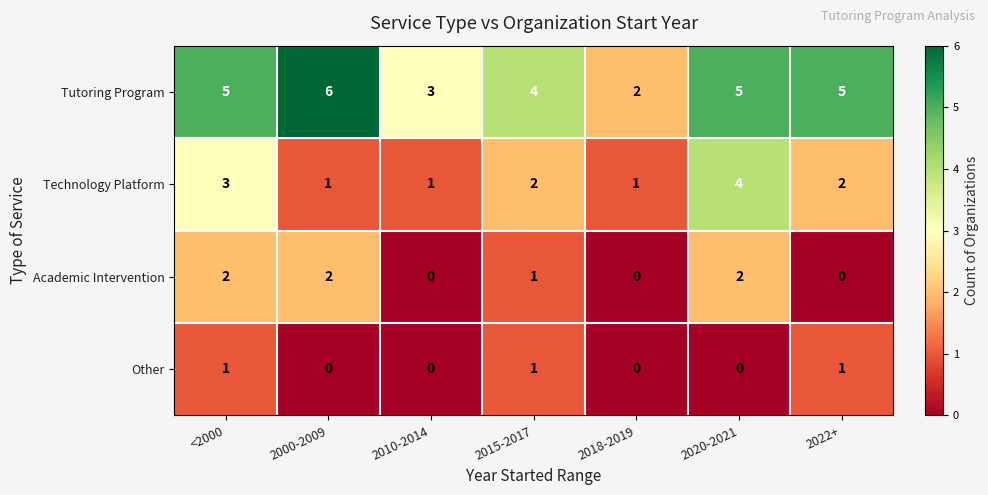

Reading left to right, transcribe all the data shown in this chart.

Tutoring Program: <2000=5	2000-2009=6	2010-2014=3	2015-2017=4	2018-2019=2	2020-2021=5	2022+=5
Technology Platform: <2000=3	2000-2009=1	2010-2014=1	2015-2017=2	2018-2019=1	2020-2021=4	2022+=2
Academic Intervention: <2000=2	2000-2009=2	2010-2014=0	2015-2017=1	2018-2019=0	2020-2021=2	2022+=0
Other: <2000=1	2000-2009=0	2010-2014=0	2015-2017=1	2018-2019=0	2020-2021=0	2022+=1